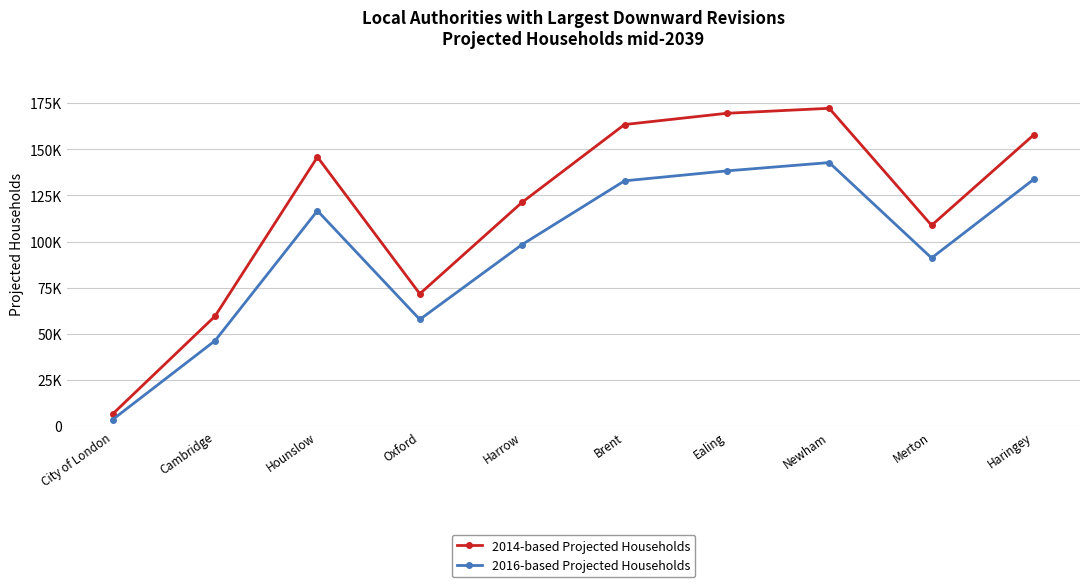

Reading left to right, transcribe all the data shown in this chart.

2014-based Projected Households: 6600	59600	145800	71700	121300	163400	169500	172200	108800	157900
2016-based Projected Households: 3600	46300	116700	57800	98400	132900	138300	142800	91100	133800